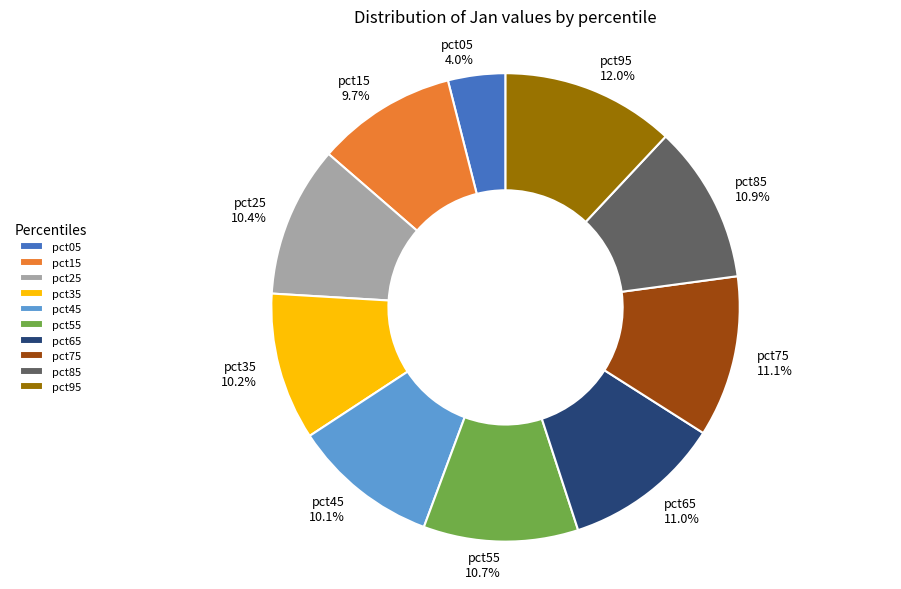

Does pct55 account for over 50% of the chart?

No